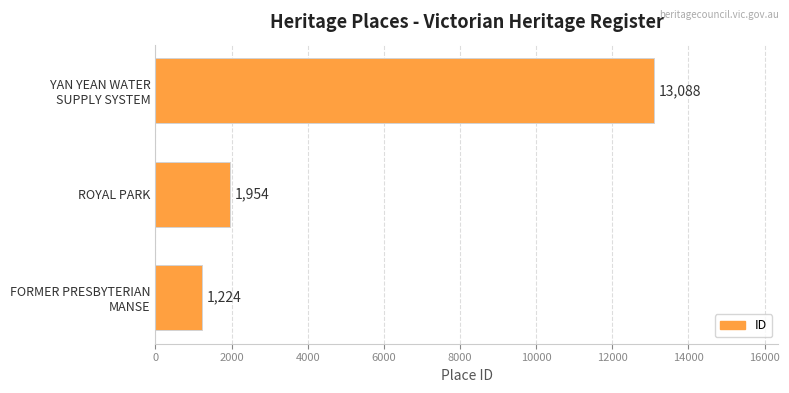

Rank the categories by value from lowest to highest.

FORMER PRESBYTERIAN
MANSE, ROYAL PARK, YAN YEAN WATER
SUPPLY SYSTEM